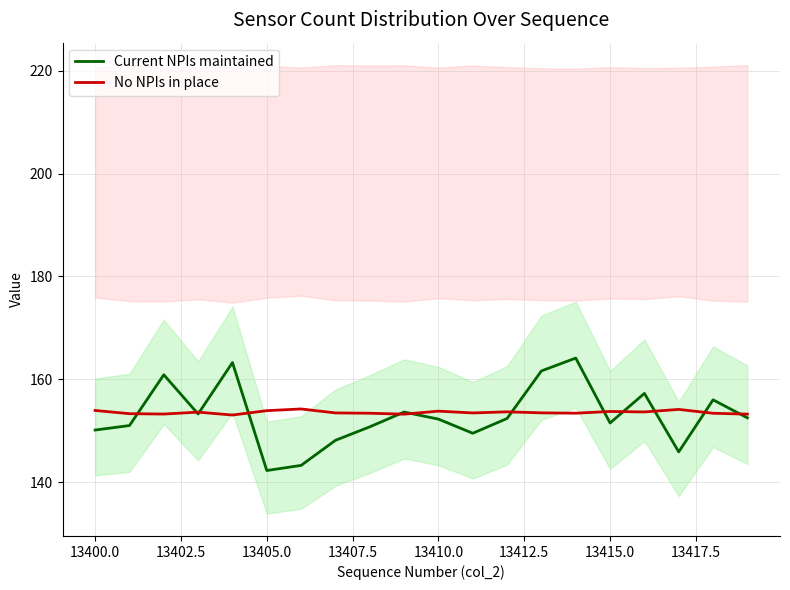

What is the difference between the second highest and minimum values in the Current NPIs maintained series?

21.0